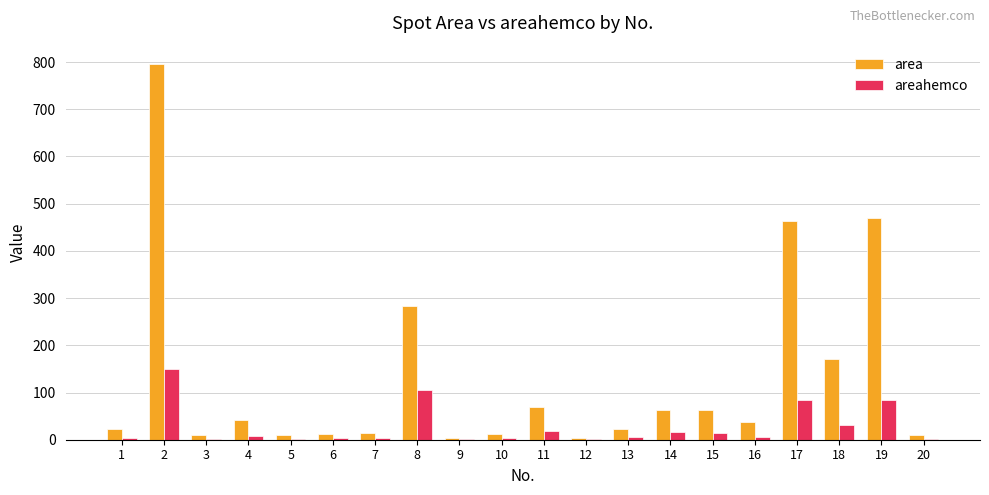

What is the maximum value shown in the chart?

795.0